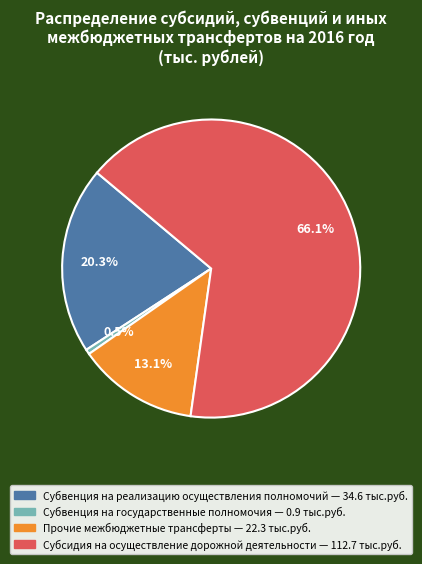

Which category has the smallest portion of the pie?

Субвенция на государственные полномочия